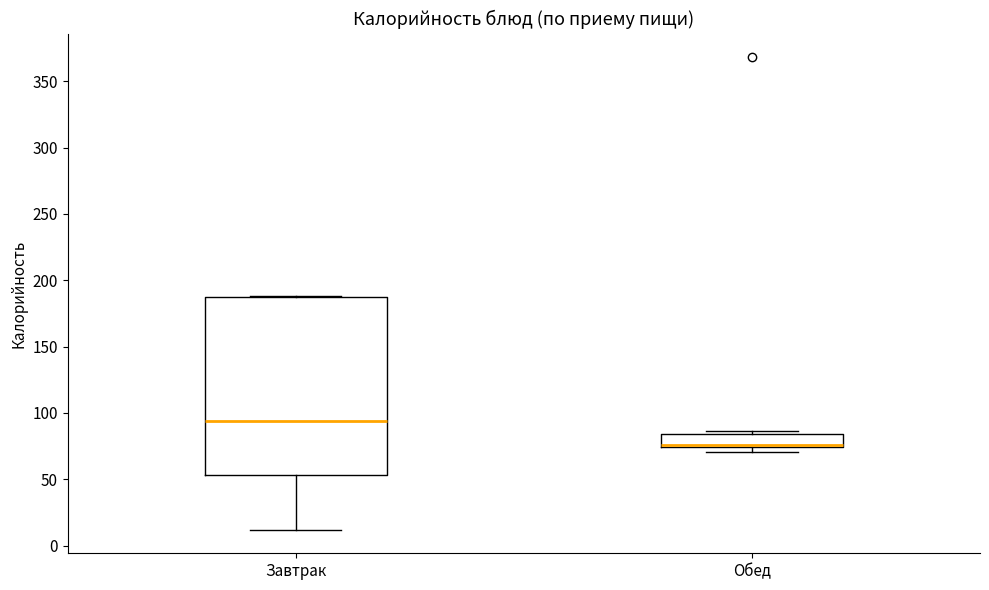

Reading left to right, read every box against the y-axis: the position of its median line, the range the box covers, and the ends of its whiskers. The values are not printed on the chart, so give them approximately, as read against the axis.

Завтрак: median 95, box 55 to 185, whiskers 10 to 190
Обед: median 75 (drawn on the box's lower edge), box 75 to 85, whiskers 70 to 85 (just above the box's upper edge)